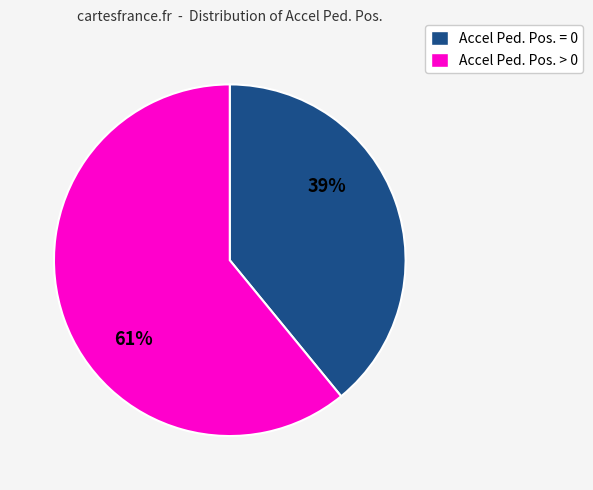

Is it true that Accel Ped. Pos. > 0 is 73% of the pie?

False